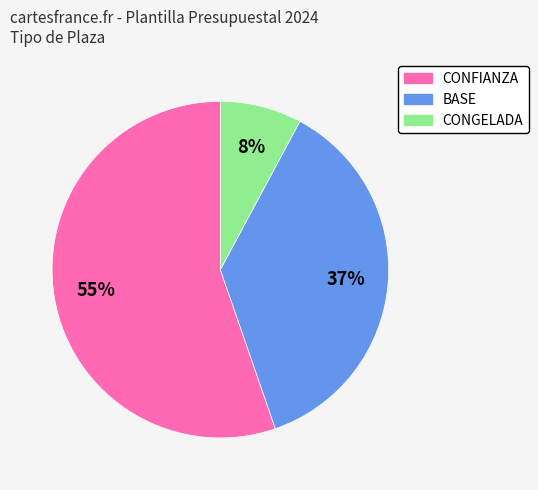

What percentage is the CONGELADA slice, to the nearest percent?

8%